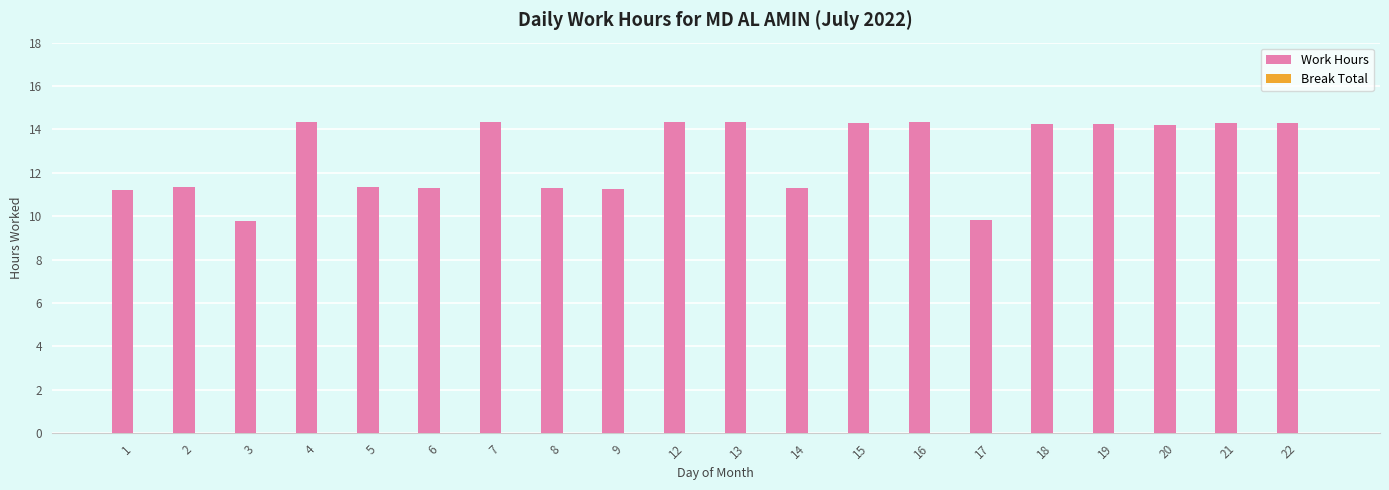

What is the smallest value displayed?

9.8